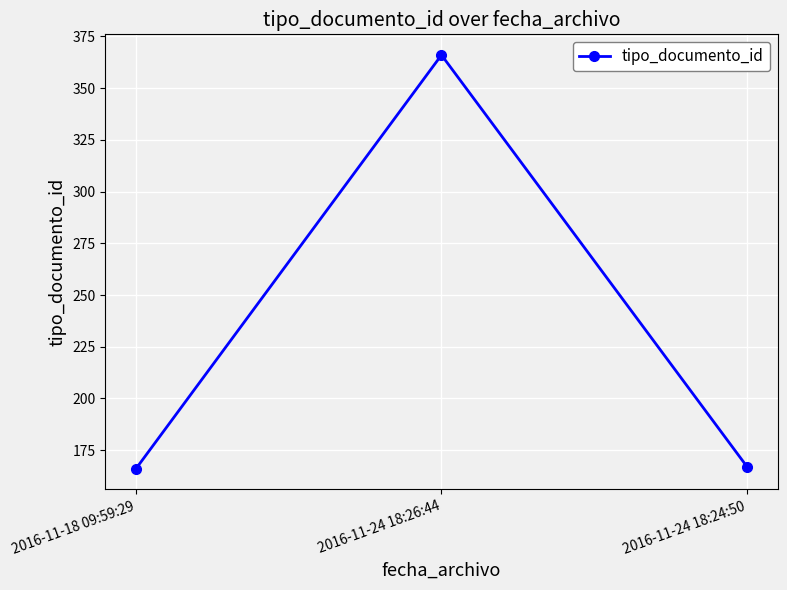

Reading left to right, transcribe all the data shown in this chart.

166	366	167